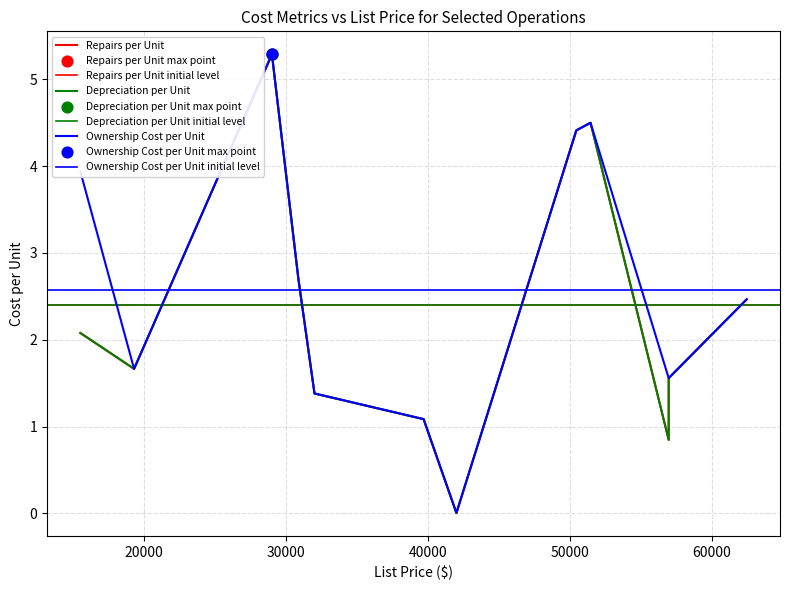

Which series has the largest Y range (max minus min)?

Repairs per Unit